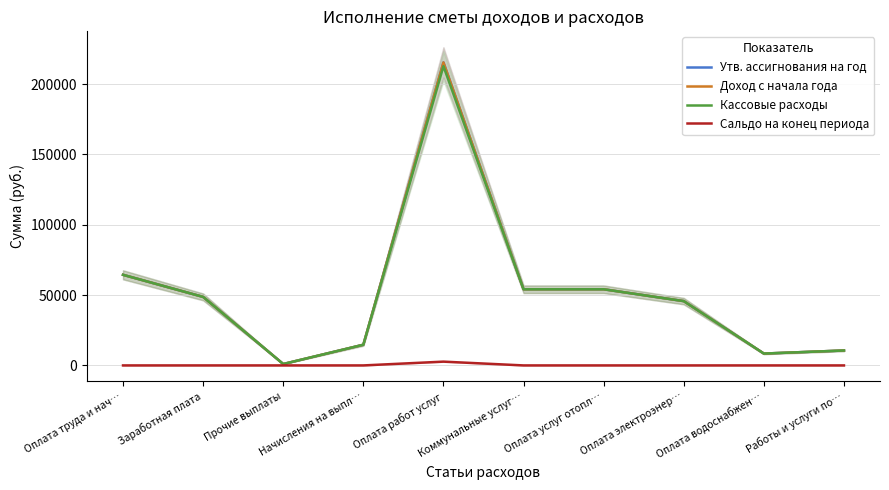

True or false: Доход с начала года has more than 0 interior local peaks.

True